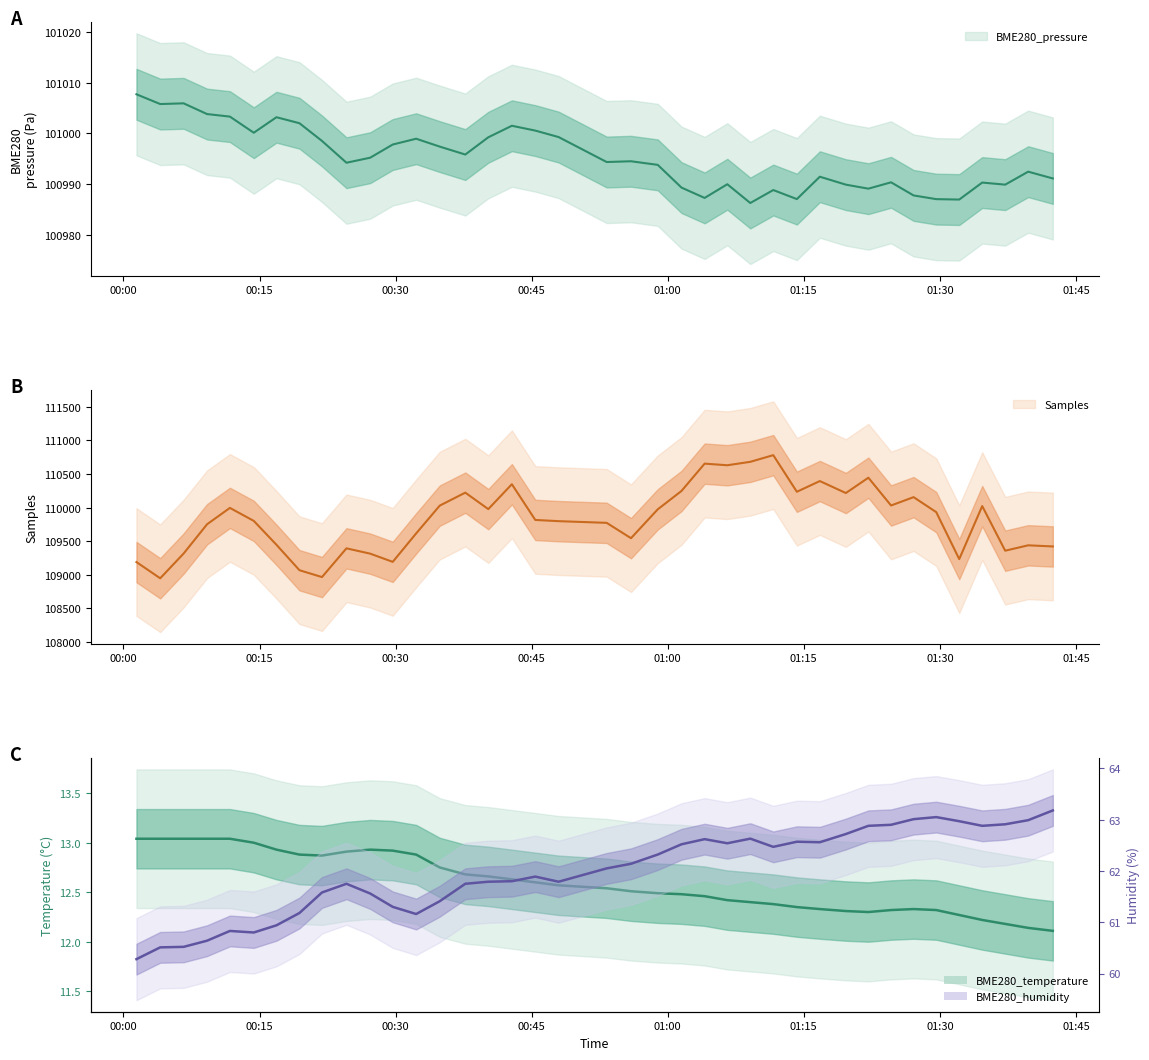

What is the highest value of the BME280_pressure series?

101007.7